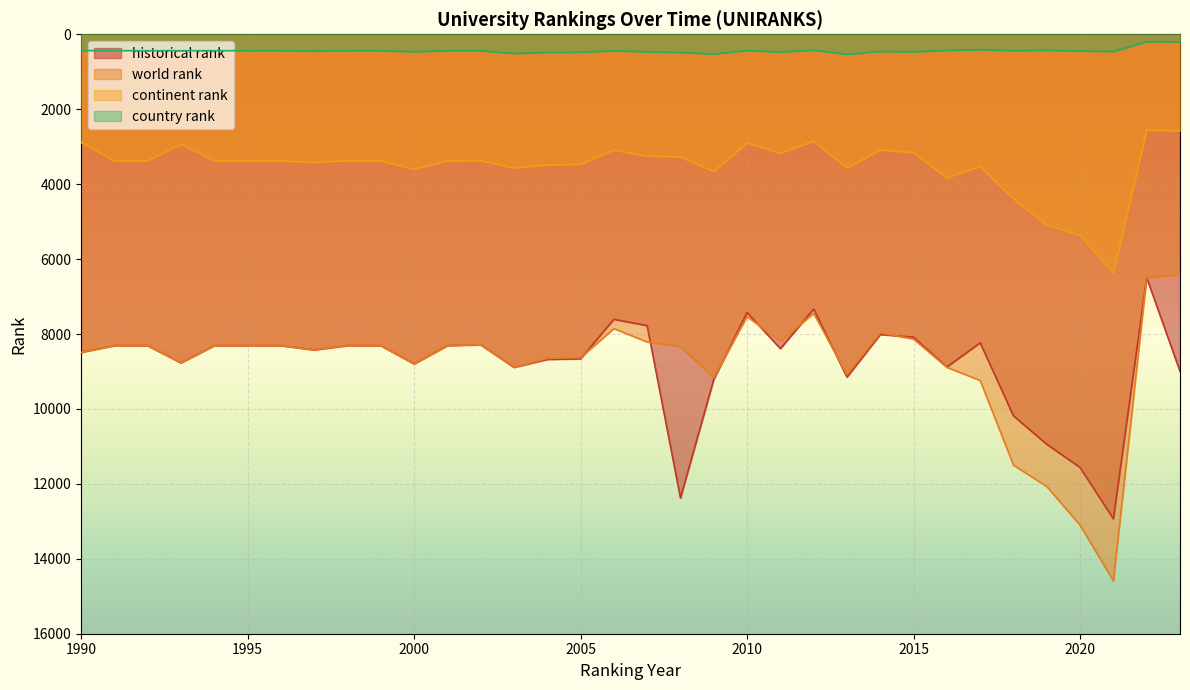

True or false: world rank and historical rank cross at least once.

True